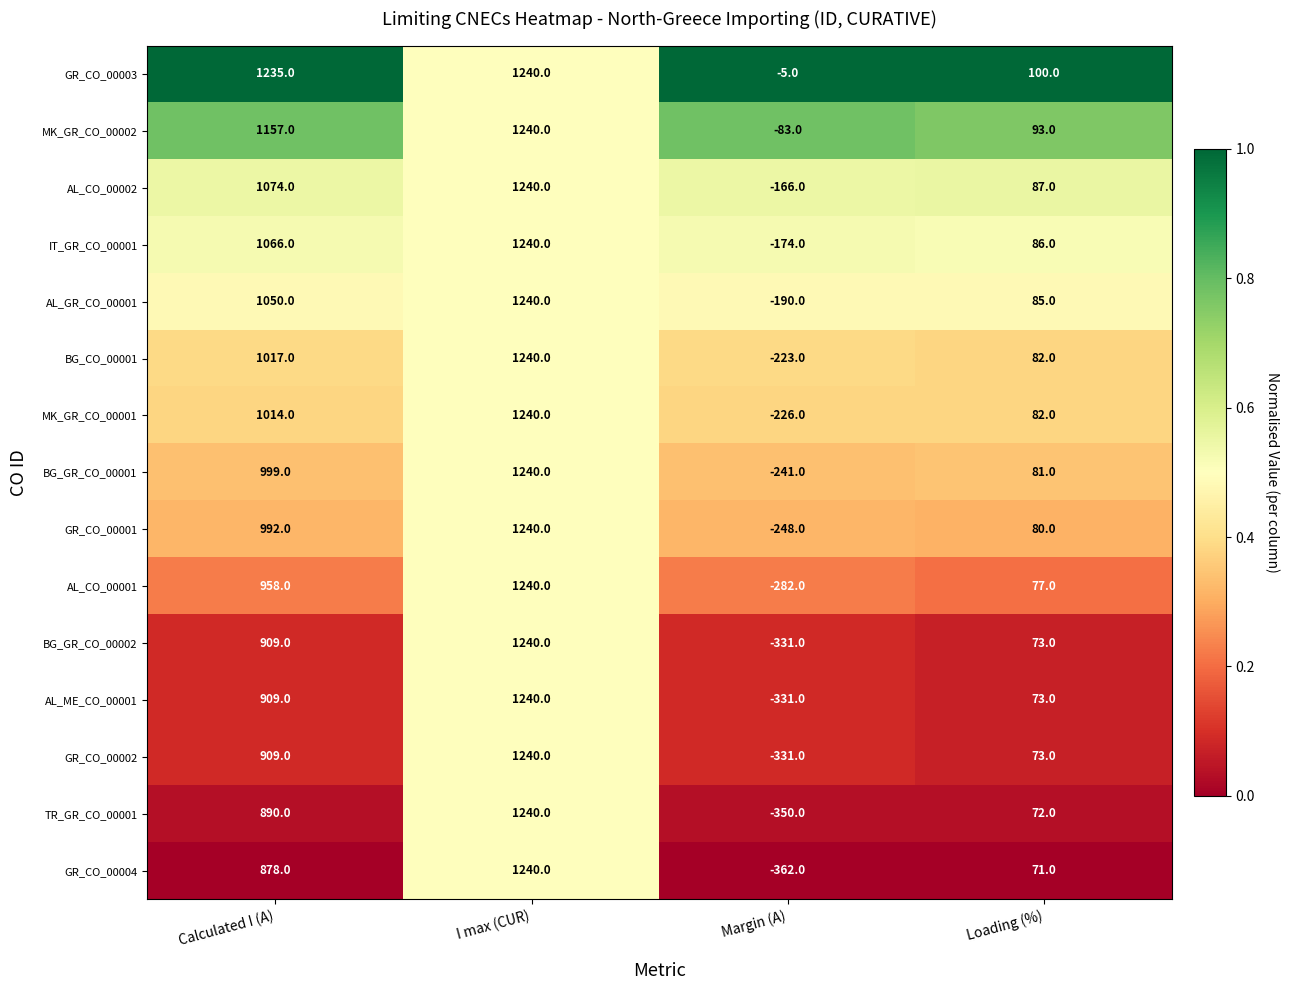

Read the BG_CO_00001 value at Margin (A), to the nearest 50.

-200